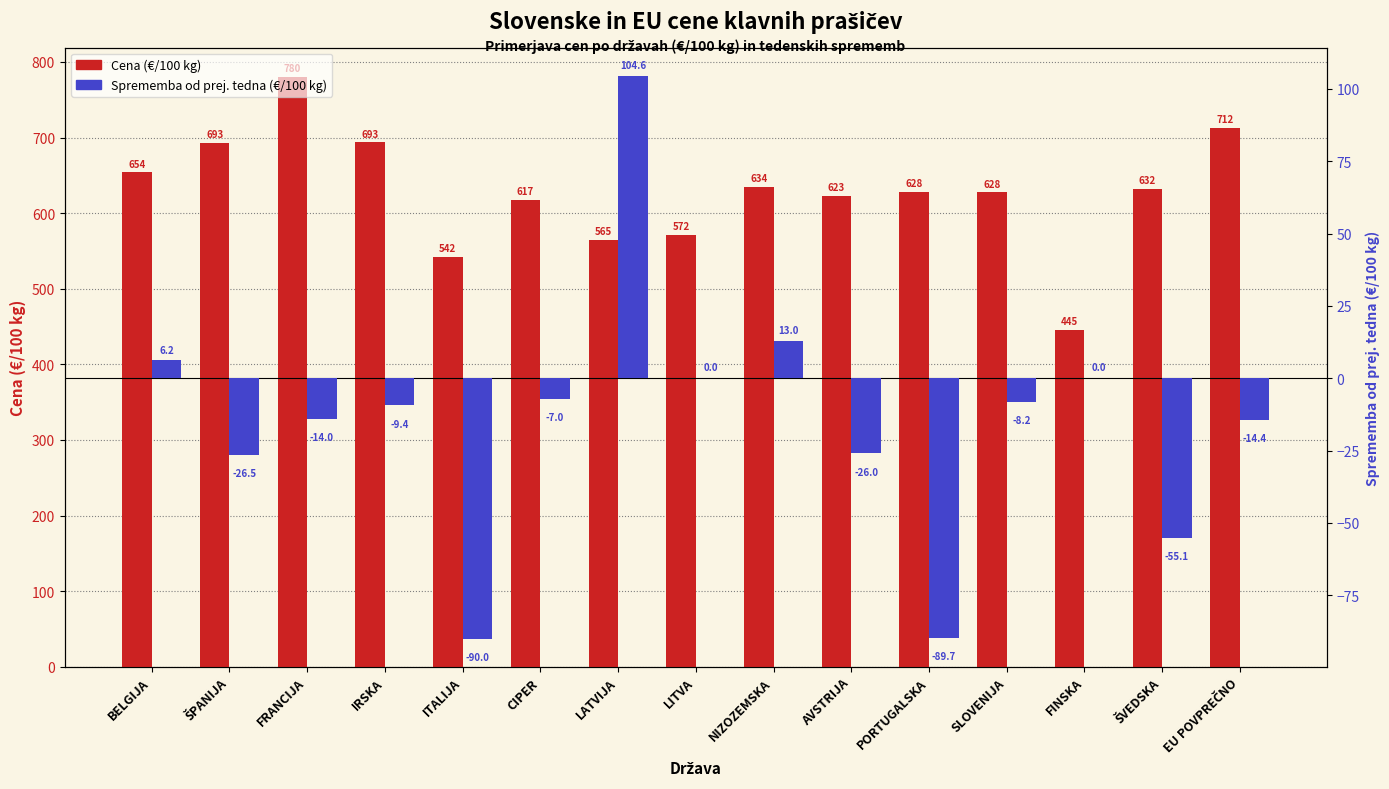

What is the label of the 11th bar from the right?

ITALIJA